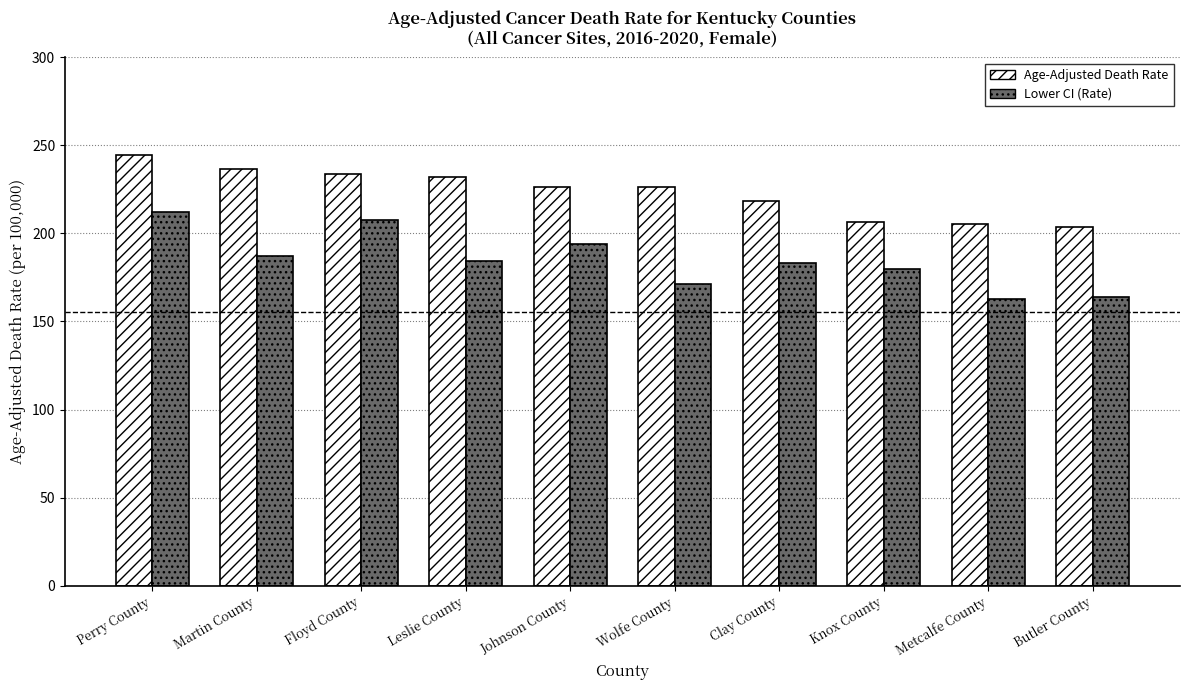

At how many categories does at least one series exceed 181?

10